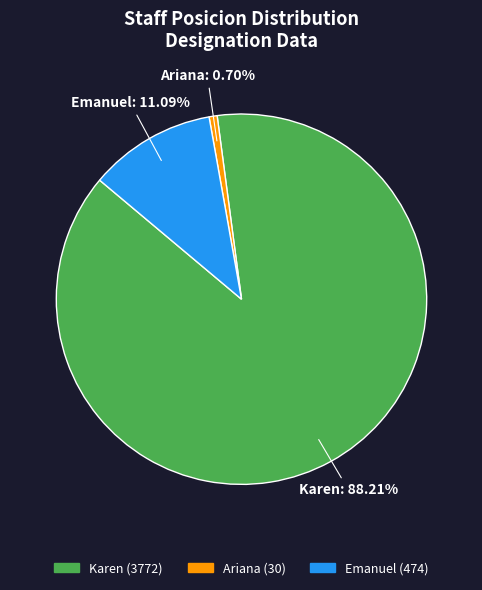

Rank the categories by value from highest to lowest.

Karen, Emanuel, Ariana